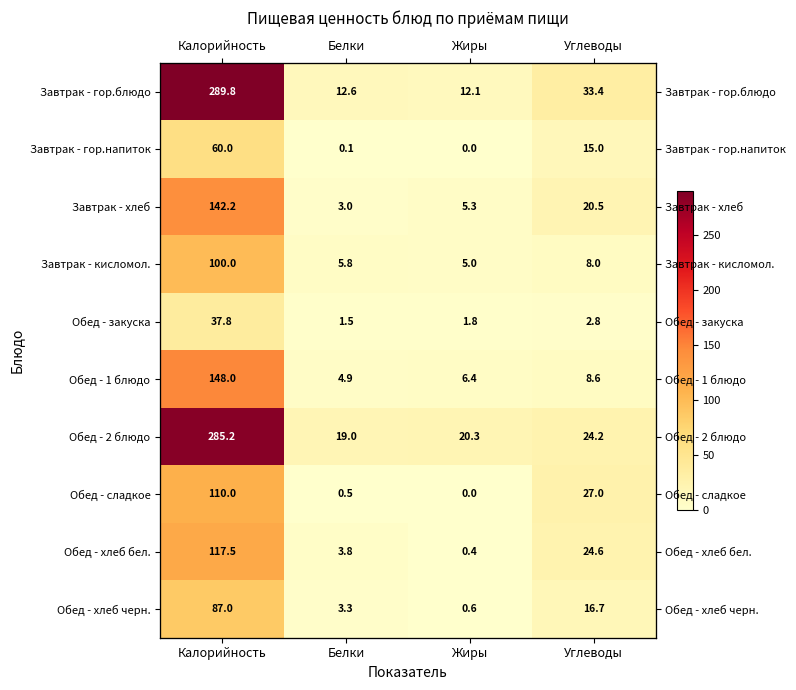

The value of Завтрак - гор.блюдо at Белки is 18.8. True or false?

False